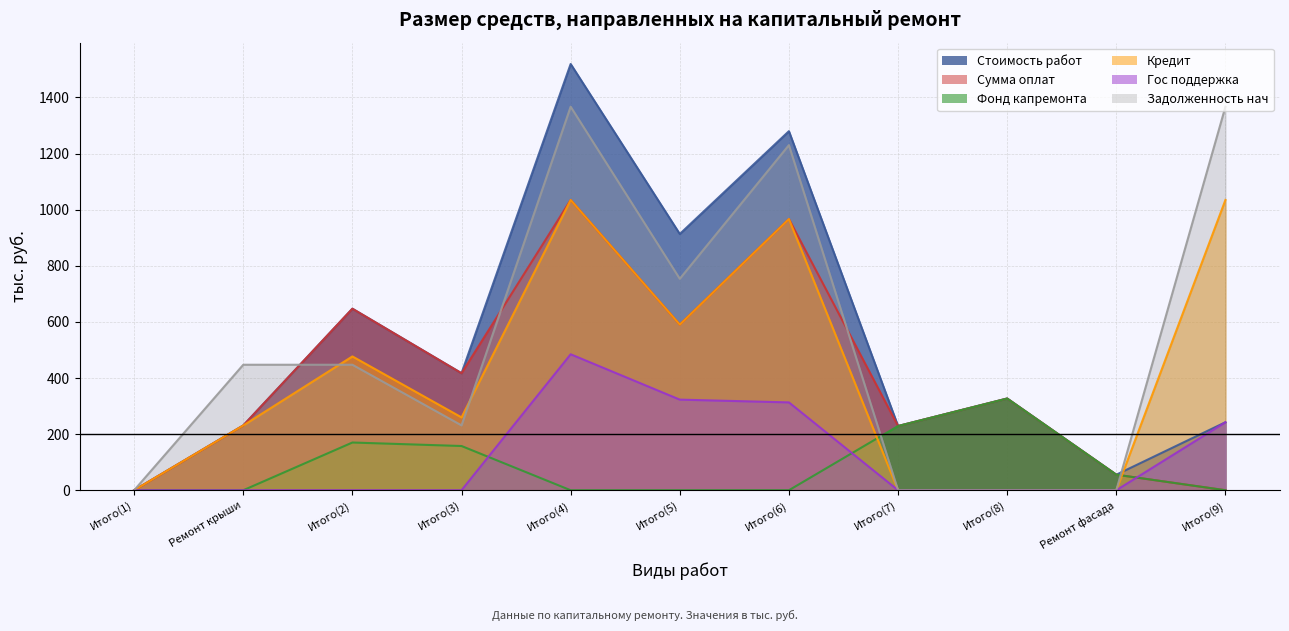

Which category has the lowest value in the Кредит series?

Итого(1)